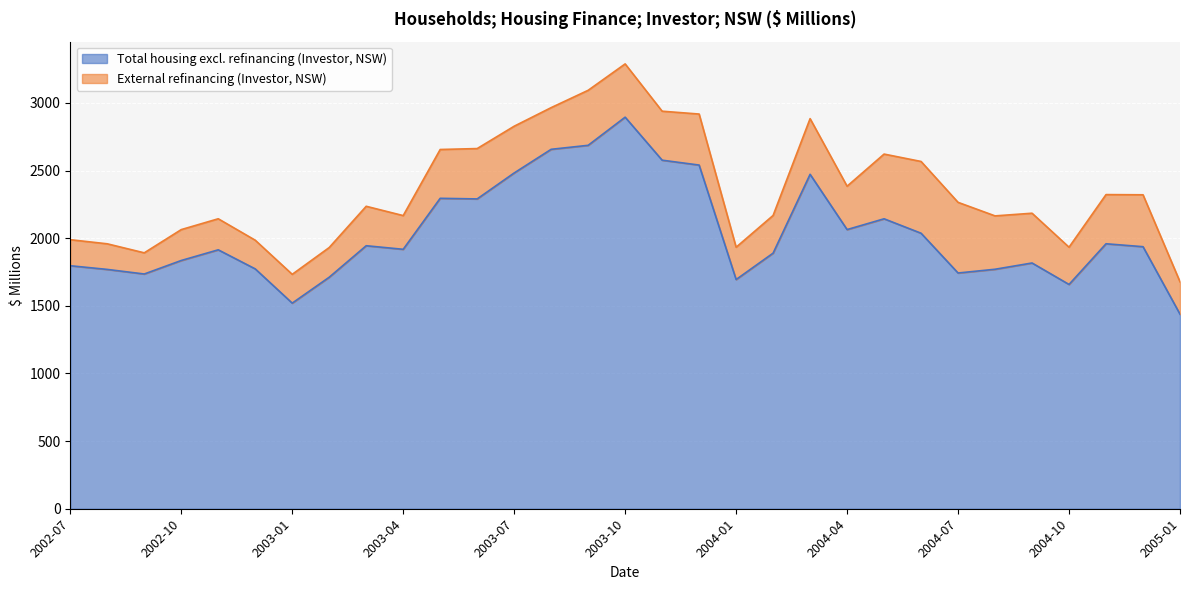

Rank the categories by value from lowest to highest.

2005-01, 2003-01, 2004-10, 2004-01, 2003-02, 2002-09, 2004-07, 2002-08, 2004-08, 2002-12, 2002-07, 2004-09, 2002-10, 2004-02, 2002-11, 2003-04, 2004-12, 2003-03, 2004-11, 2004-06, 2004-04, 2004-05, 2003-06, 2003-05, 2004-03, 2003-07, 2003-12, 2003-11, 2003-08, 2003-09, 2003-10